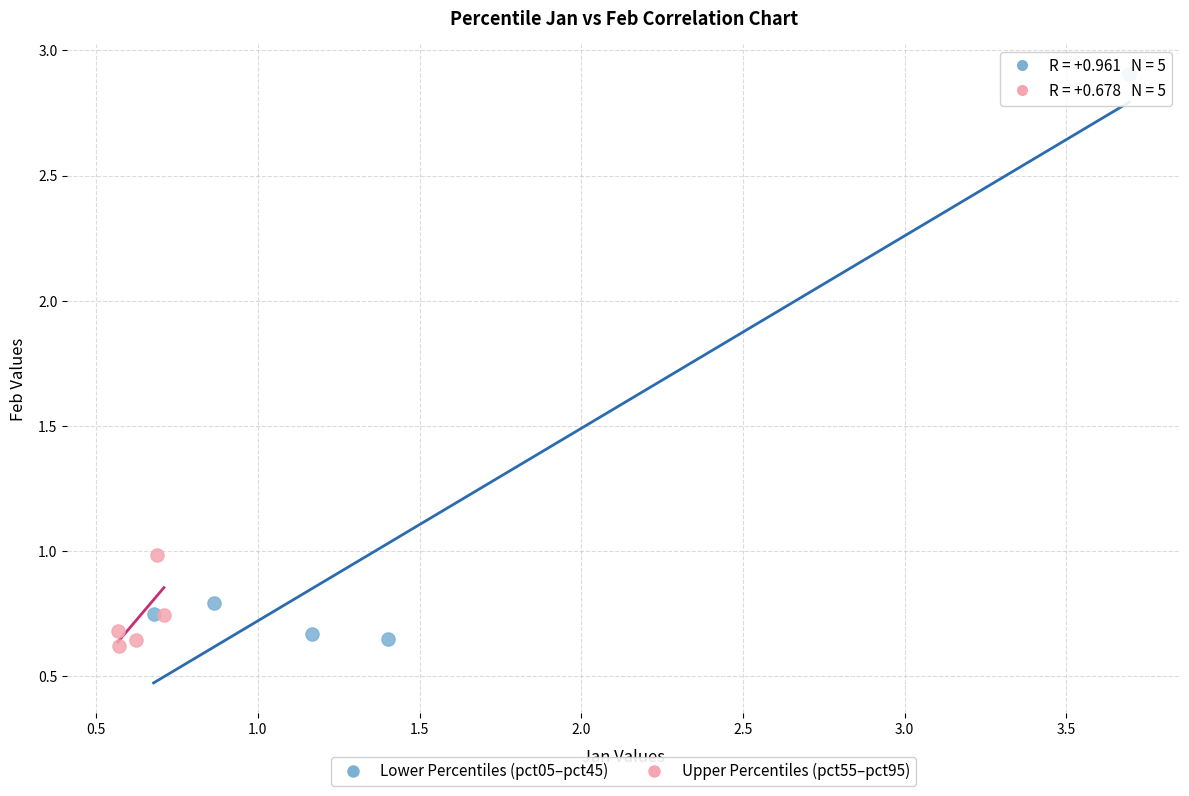

Which series contains the lowest Y value?

Upper Percentiles (pct55–pct95)